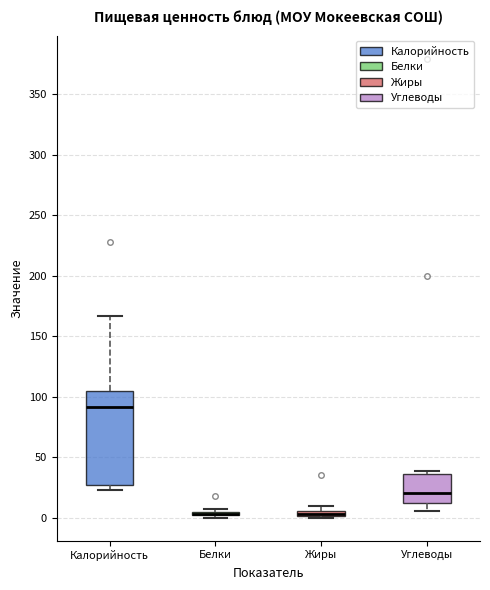

Which box is the tallest, from its lower edge to its upper edge?

Калорийность